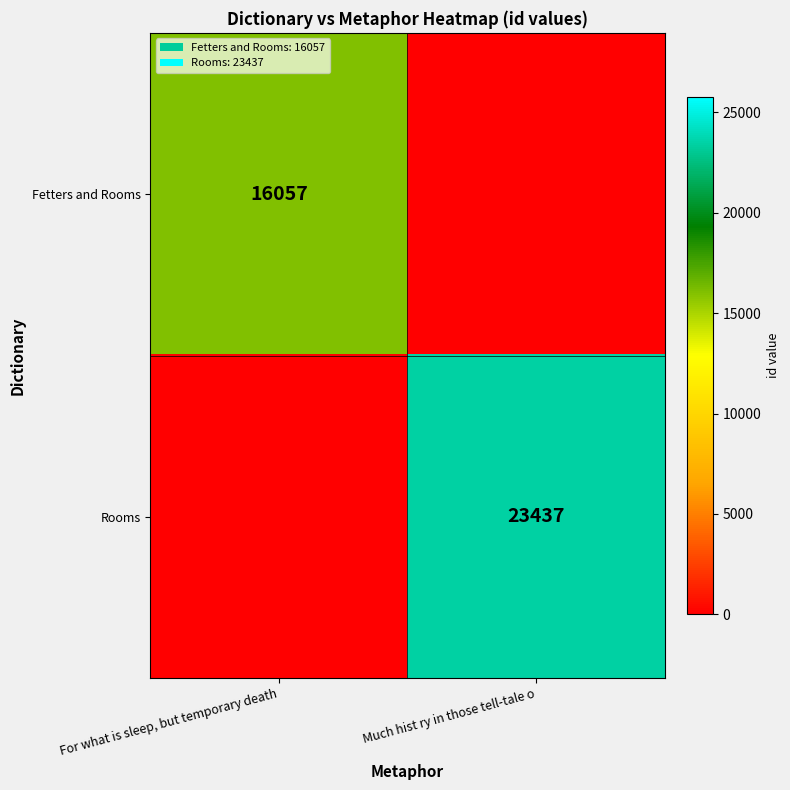

The value of Rooms at Much hist ry in those tell-tale o is 23437. True or false?

True